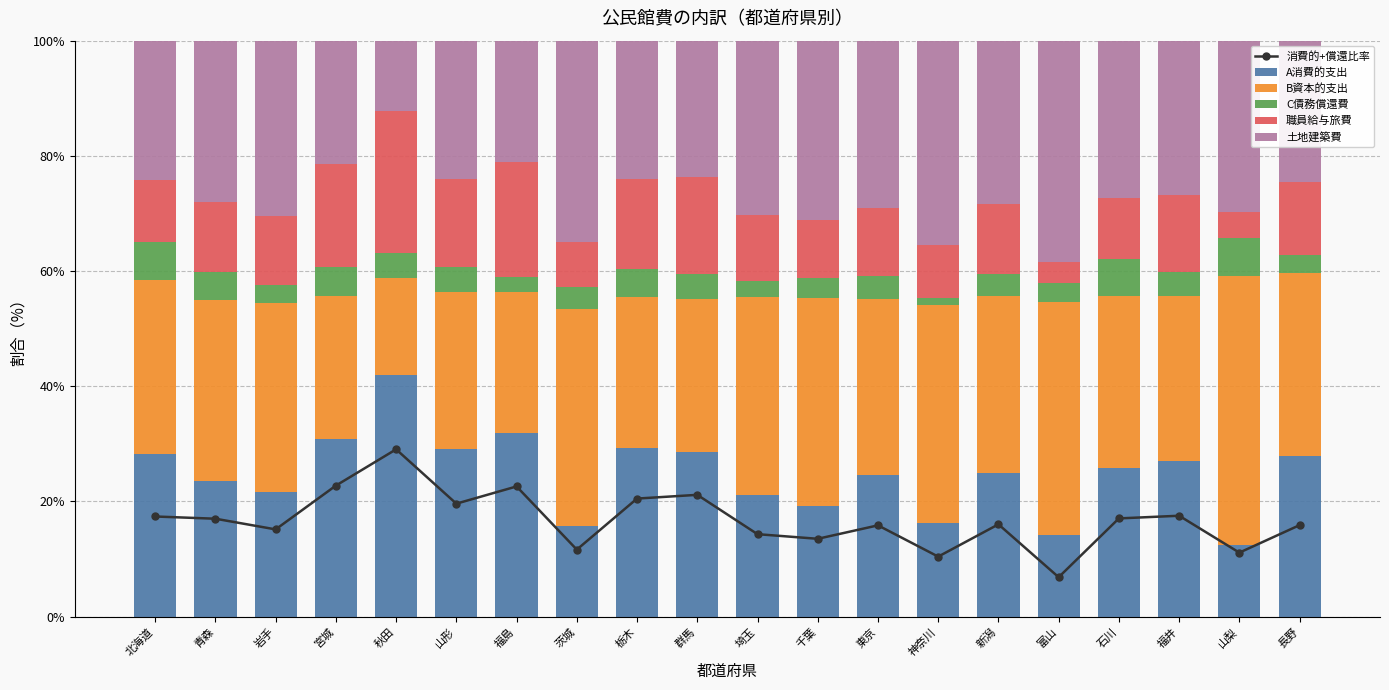

Reading right to left, extract all data points from this chart.

消費的+償還比率: 長野=15.9	山梨=11.1	福井=17.5	石川=17.1	富山=6.9	新潟=16.0	神奈川=10.4	東京=15.9	千葉=13.5	埼玉=14.3	群馬=21.2	栃木=20.5	茨城=11.6	福島=22.6	山形=19.6	秋田=29.1	宮城=22.8	岩手=15.2	青森=17.0	北海道=17.4
A消費的支出: 長野=27.9	山梨=12.4	福井=27.0	石川=25.7	富山=14.3	新潟=24.9	神奈川=16.2	東京=24.6	千葉=19.3	埼玉=21.0	群馬=28.5	栃木=29.2	茨城=15.8	福島=32.0	山形=29.1	秋田=41.9	宮城=30.8	岩手=21.7	青森=23.5	北海道=28.3
B資本的支出: 長野=31.7	山梨=46.8	福井=28.7	石川=29.9	富山=40.4	新潟=30.8	神奈川=37.9	東京=30.4	千葉=36.1	埼玉=34.4	群馬=26.6	栃木=26.3	茨城=37.6	福島=24.3	山形=27.3	秋田=16.9	宮城=25.0	岩手=32.7	青森=31.4	北海道=30.2
C債務償還費: 長野=3.1	山梨=6.5	福井=4.0	石川=6.4	富山=3.3	新潟=3.8	神奈川=1.2	東京=4.0	千葉=3.3	埼玉=2.9	群馬=4.4	栃木=4.9	茨城=3.8	福島=2.7	山形=4.4	秋田=4.4	宮城=5.0	岩手=3.2	青森=4.9	北海道=6.6
職員給与旅費: 長野=12.8	山梨=4.6	福井=13.5	石川=10.7	富山=3.6	新潟=12.2	神奈川=9.2	東京=11.9	千葉=10.2	埼玉=11.4	群馬=16.7	栃木=15.6	茨城=7.8	福島=19.9	山形=15.3	秋田=24.7	宮城=17.7	岩手=12.0	青森=12.1	北海道=10.8
土地建築費: 長野=24.5	山梨=29.7	福井=26.7	石川=27.3	富山=38.5	新潟=28.3	神奈川=35.4	東京=29.1	千葉=31.1	埼玉=30.2	群馬=23.7	栃木=24.0	茨城=35.0	福島=21.1	山形=24.0	秋田=12.1	宮城=21.5	岩手=30.4	青森=28.1	北海道=24.2